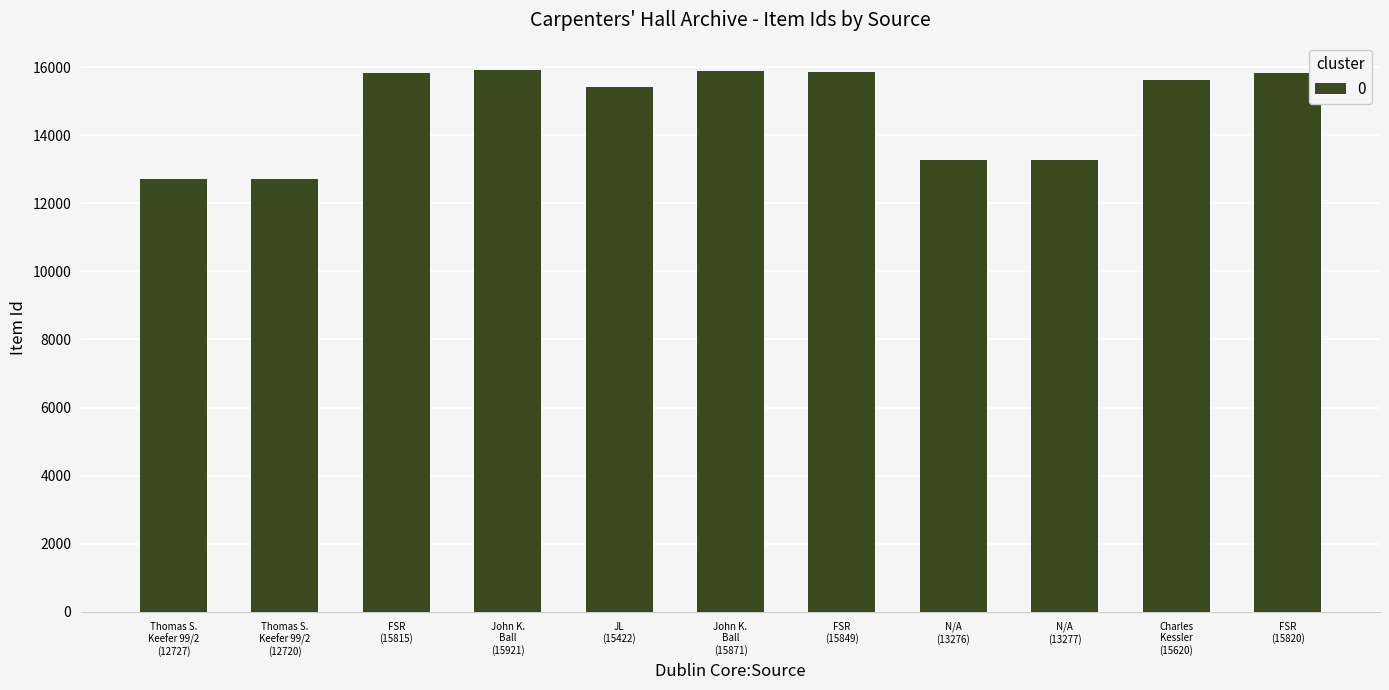

What is the value of the 10th bar from the left?

15620